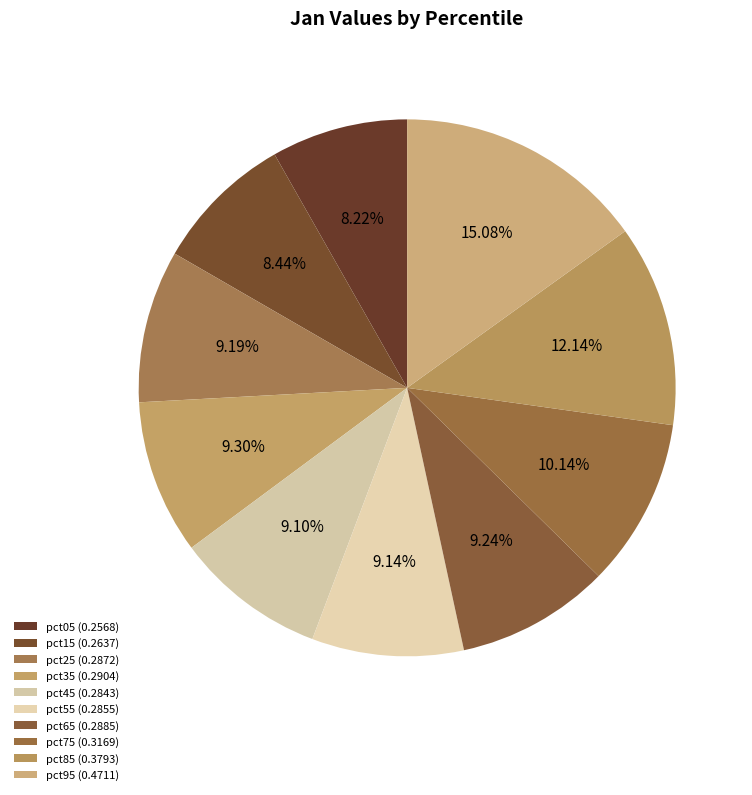

Is there any slice that represents more than half of the pie?

No